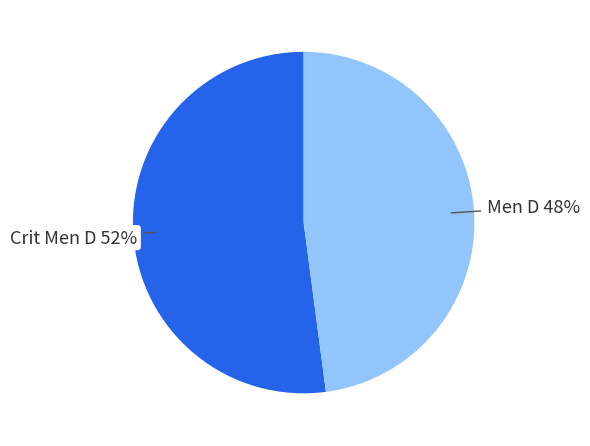

Do Men D and Crit Men D together represent more than half of the pie?

Yes